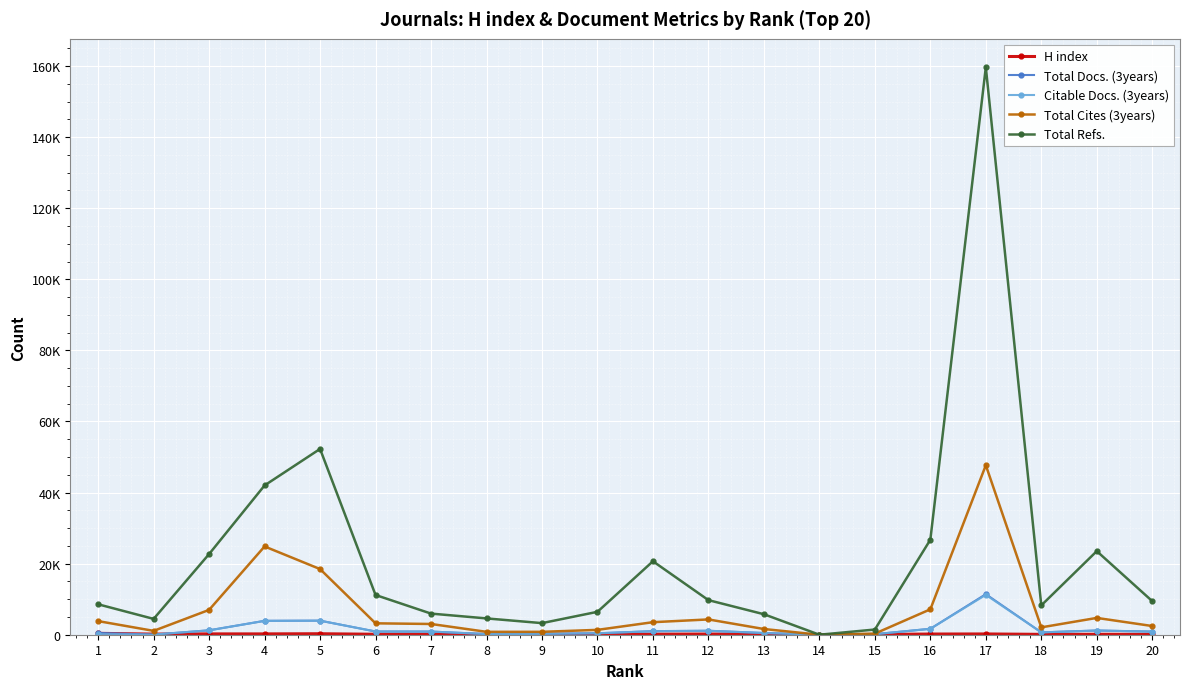

Between 5 and 16, which is larger?

5